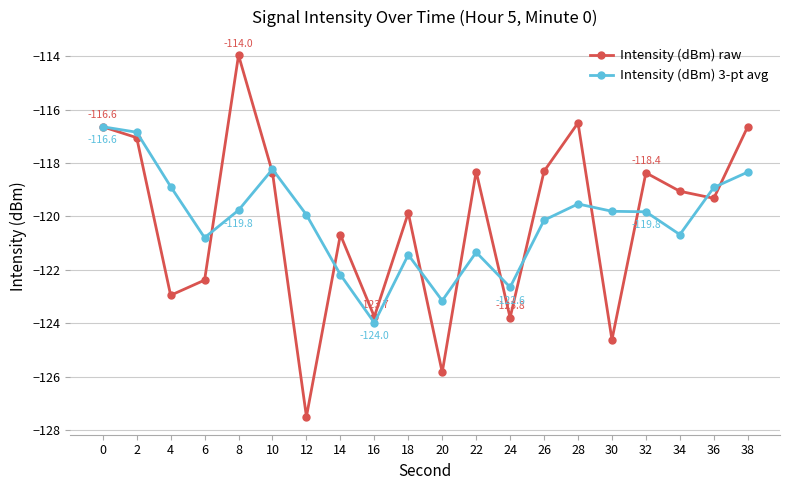

What are all the series names shown in the legend?

Intensity (dBm) raw, Intensity (dBm) 3-pt avg